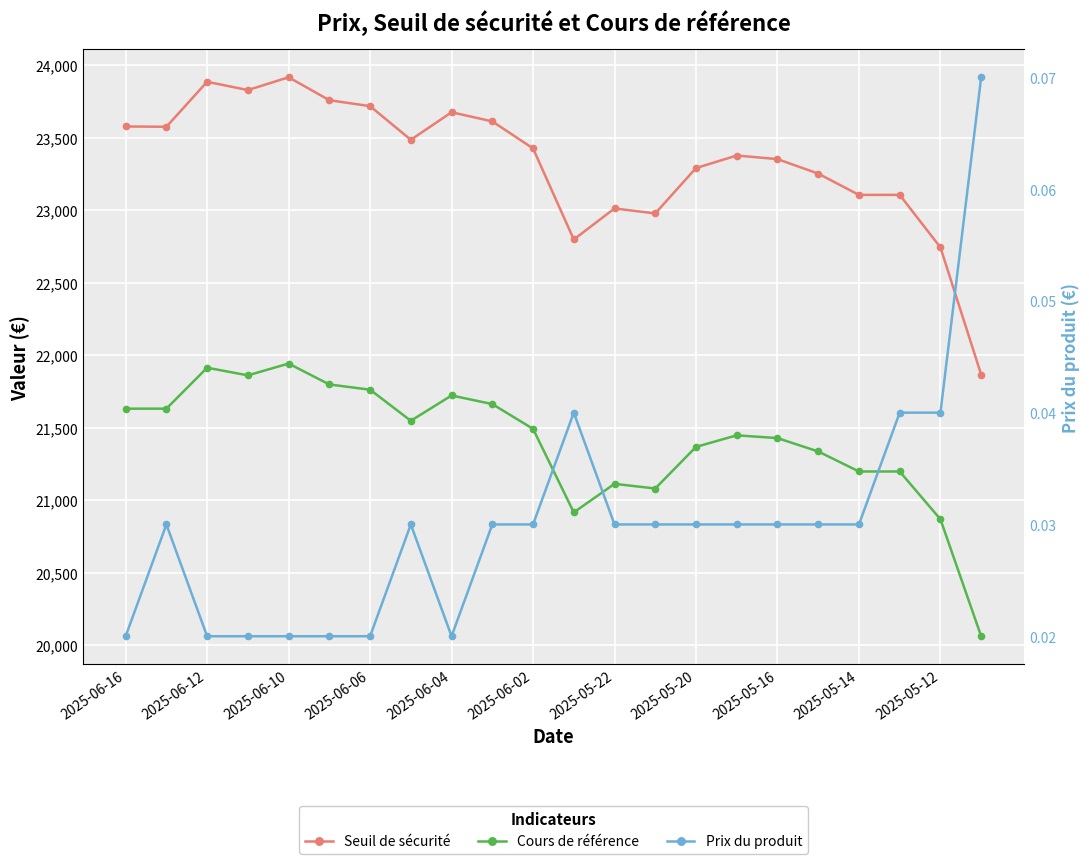

At which label does Prix du produit reach its minimum?

2025-06-16